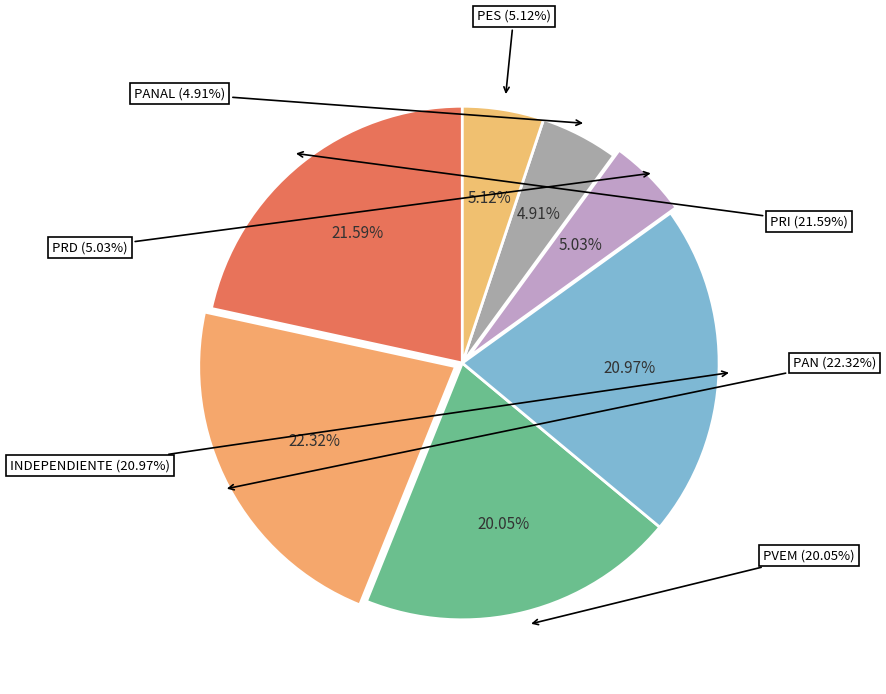

Approximately how many times larger is the value at PANAL compared to PRI?

0.2